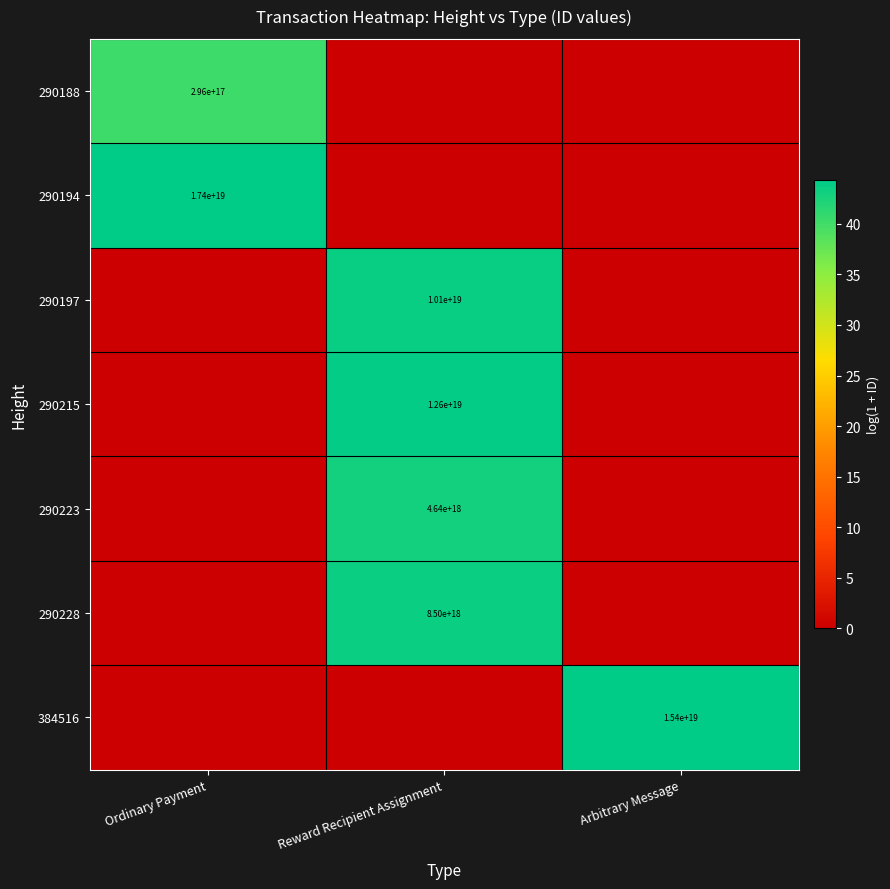

How many distinct data groups are displayed?

7